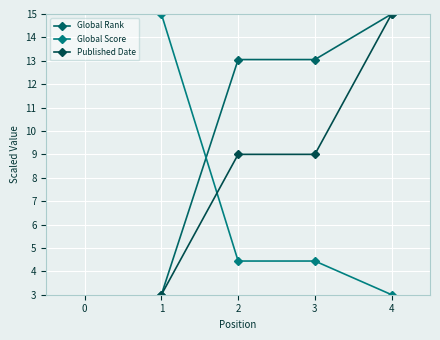

True or false: Published Date and Global Score cross at least once.

True